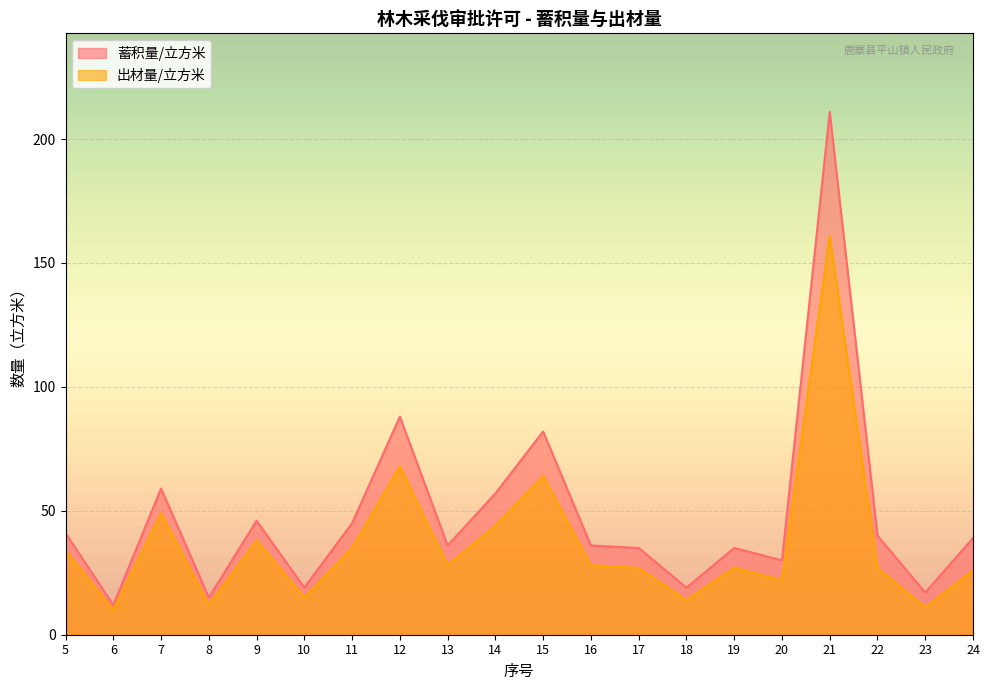

What is the sum of all 出材量/立方米 values?

740